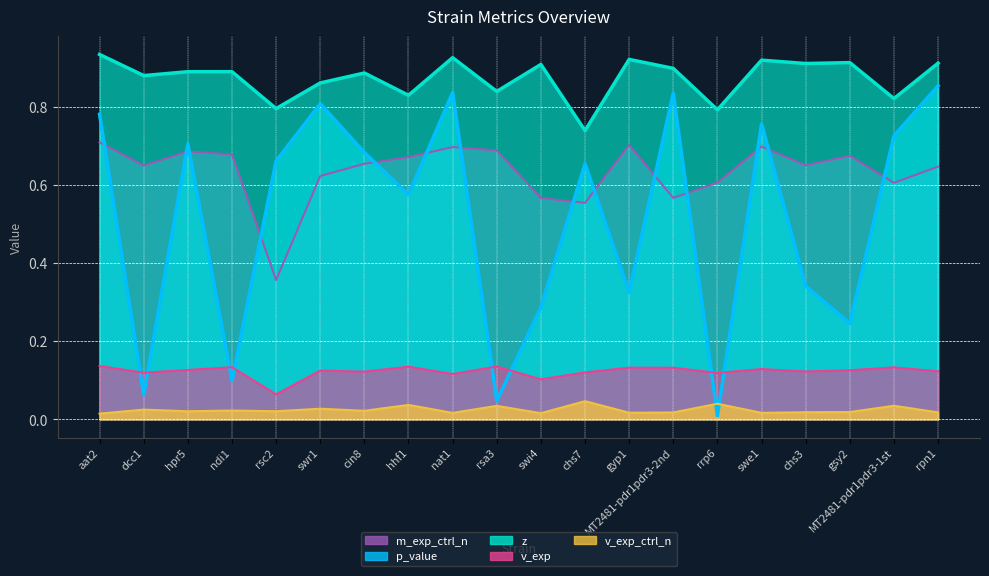

At which label is v_exp_ctrl_n closest to 0?

aat2